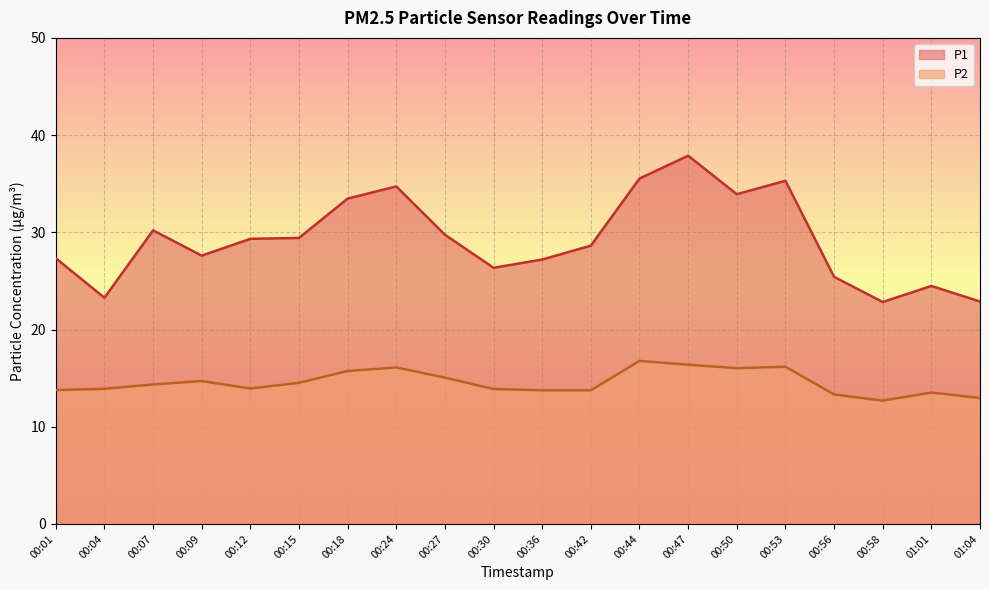

True or false: P1 and P2 intersect in this chart.

False